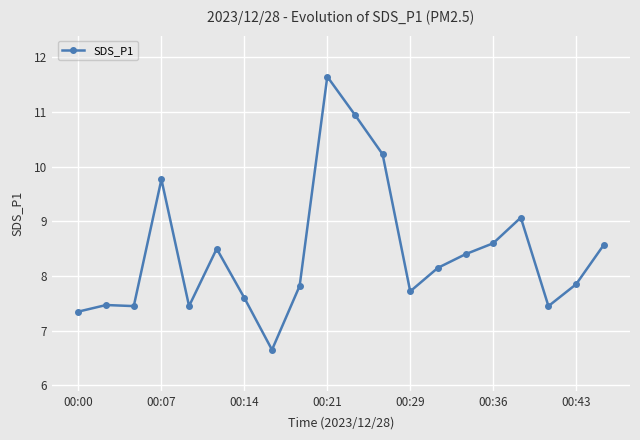

What is the average value?

8.4